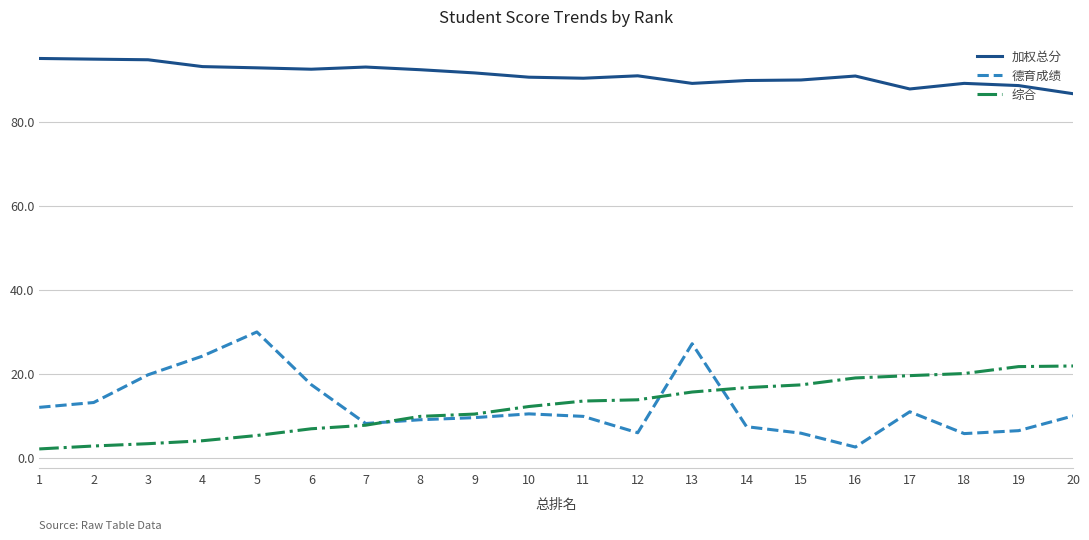

Rank the series by their maximum value, from highest to lowest.

加权总分, 德育成绩, 综合